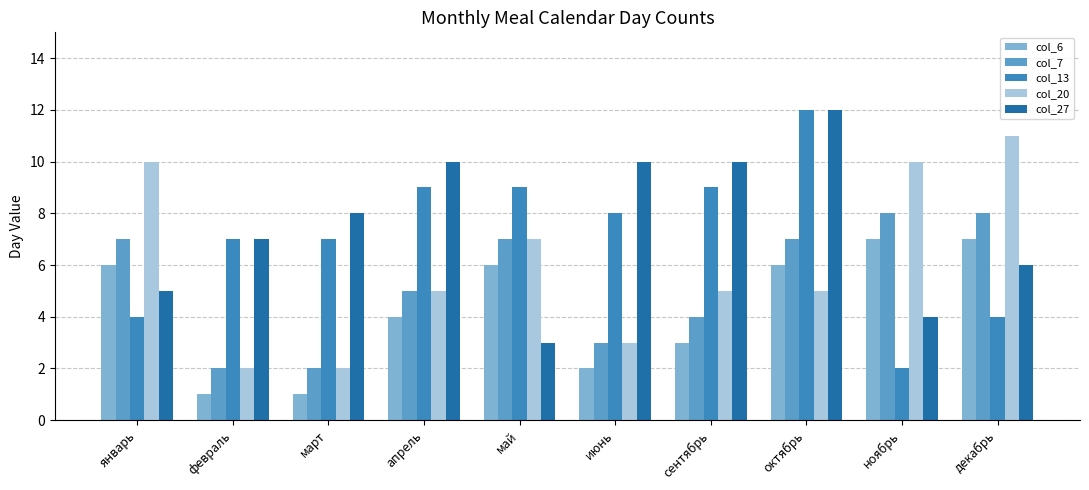

Between январь and апрель, which is larger?

январь